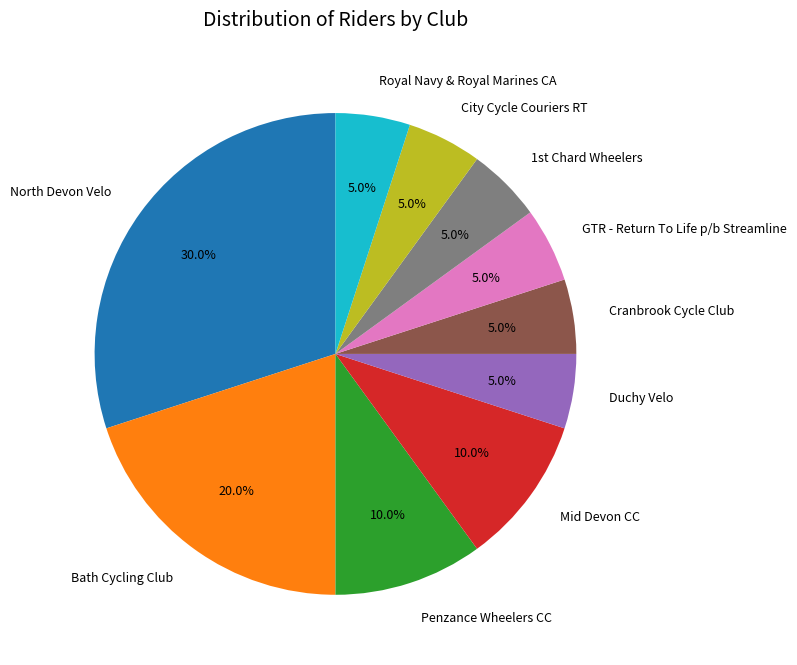

Does North Devon Velo account for over 50% of the chart?

No